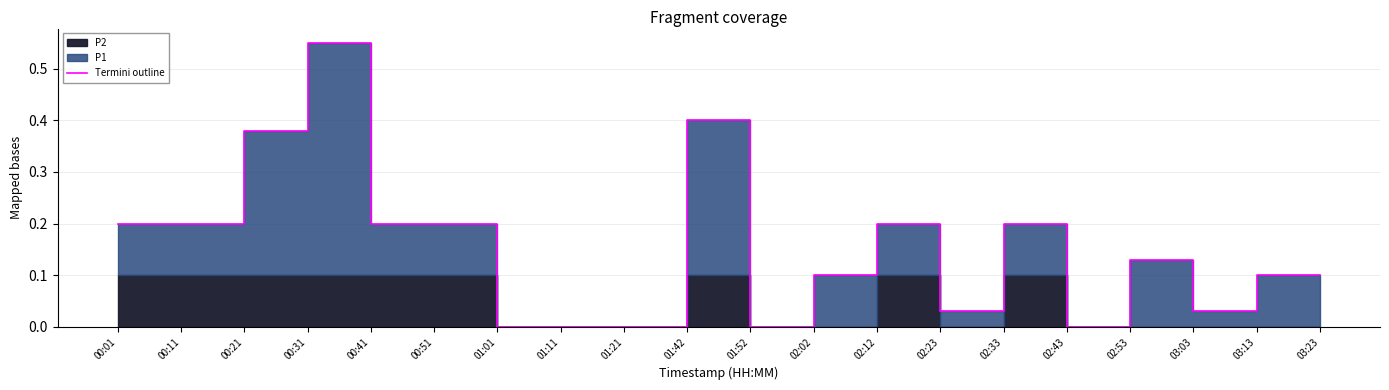

What is the sum of the values at 01:42 and 01:21?

0.4